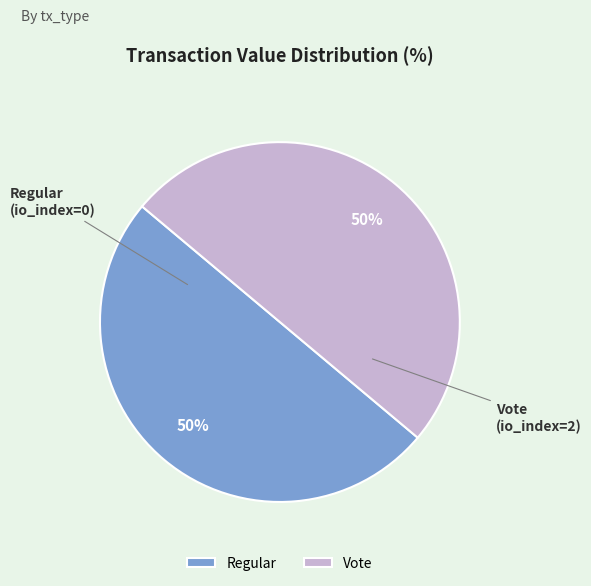

To the nearest percent, what is the average slice percentage?

50%